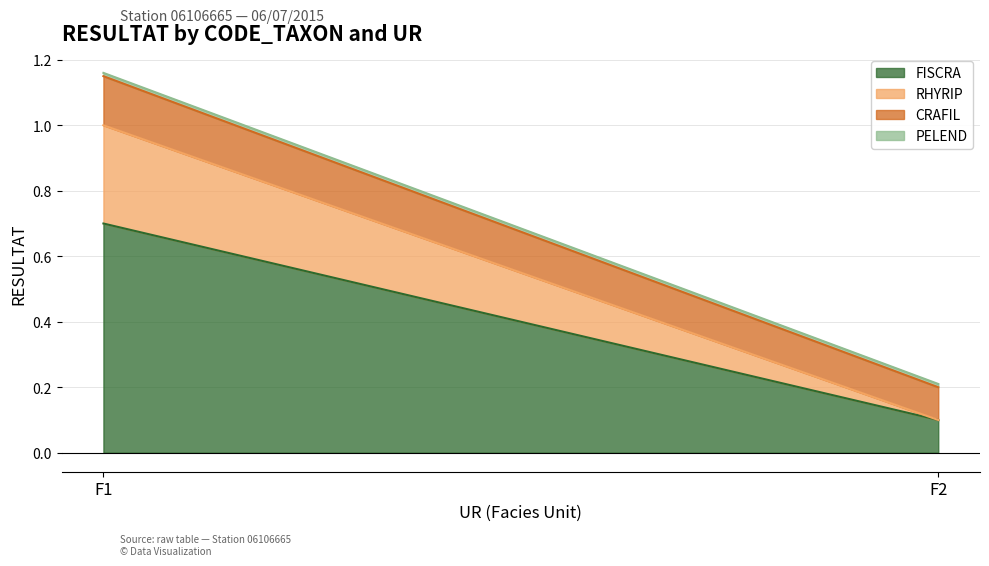

Between F1 and F2, which series saw the biggest shift?

FISCRA